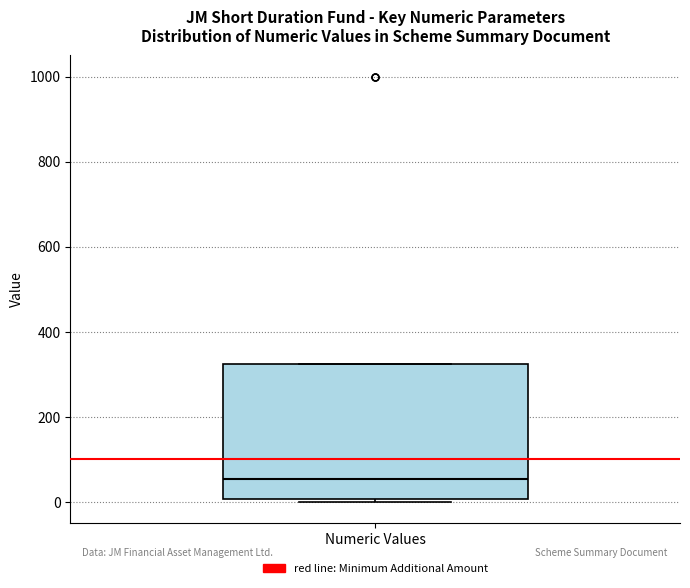

Read this box plot against the y-axis: the position of the median line, the range covered by the box, and the ends of both whiskers. The values are not printed on the chart, so give them approximately, as read against the axis.

median 60, box 0 to 320, whiskers 0 (just below the box's lower edge) to 320